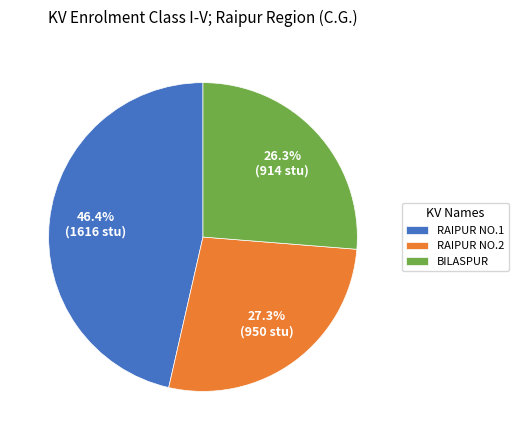

Does RAIPUR NO.2 account for over 50% of the chart?

No